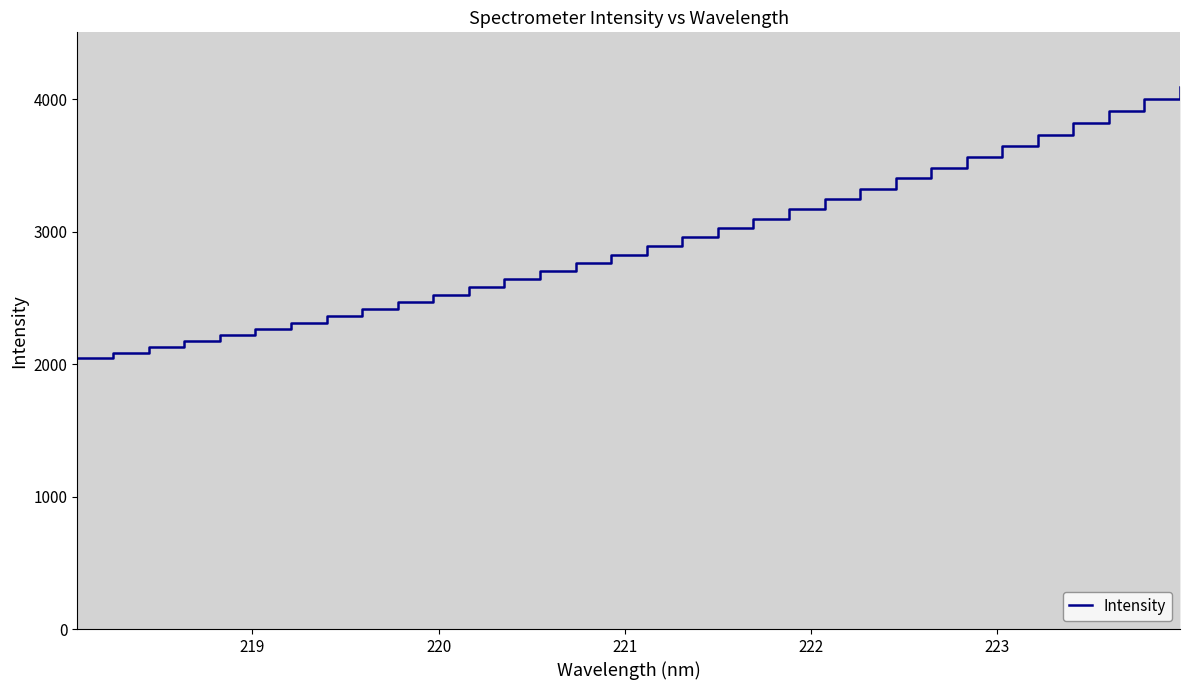

What is the greatest value displayed?

4095.0